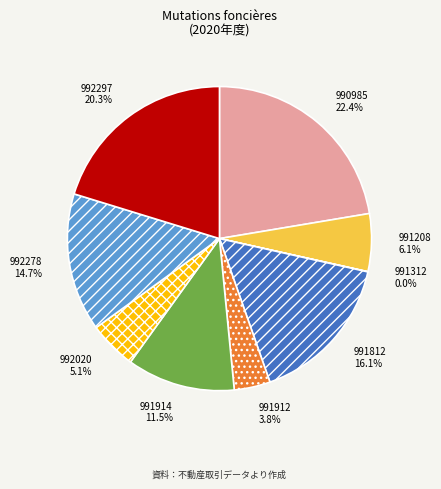

Approximately how many times larger is the value at 992278 14.7% compared to 990985 22.4%?

0.7